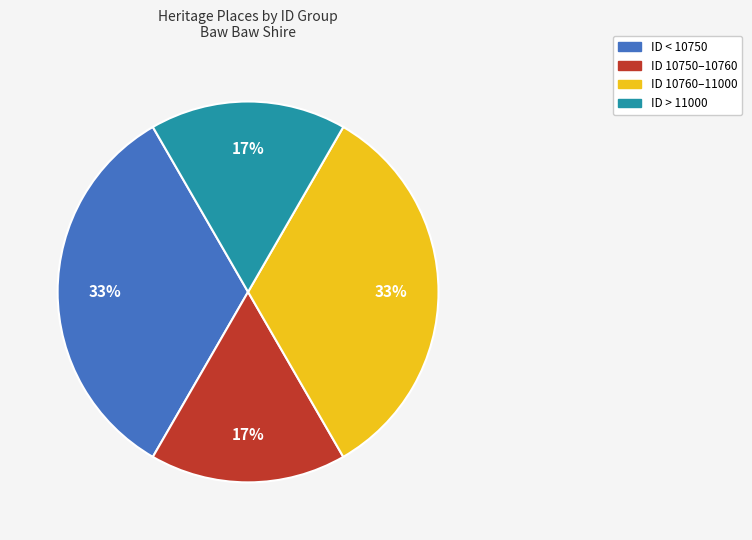

Does any single category account for the majority?

No